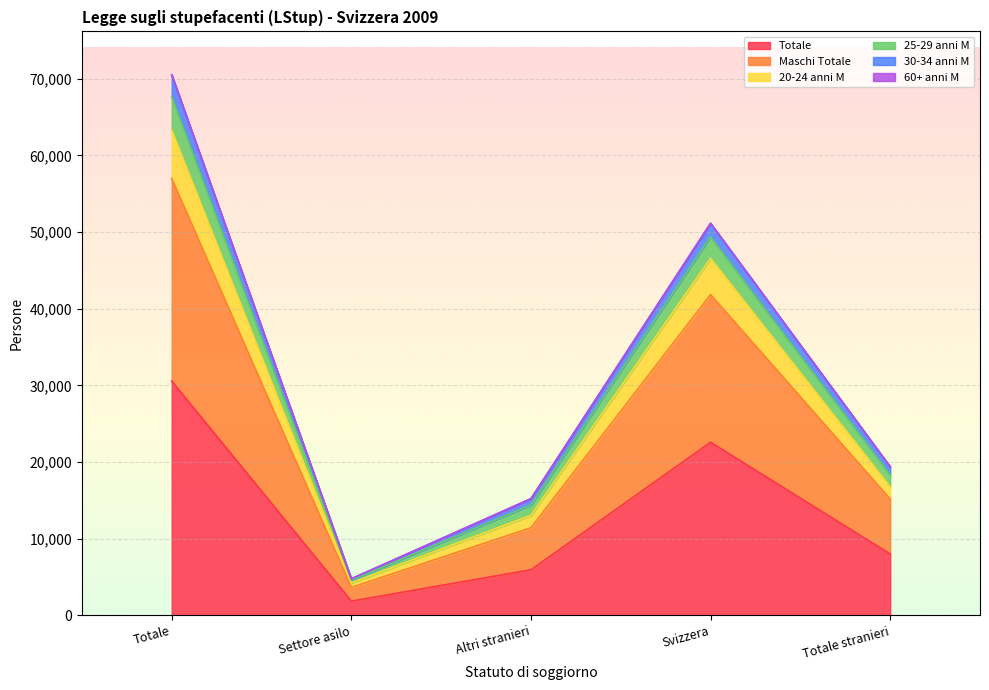

What is the value of the Totale point at the 4th from the left?

22568